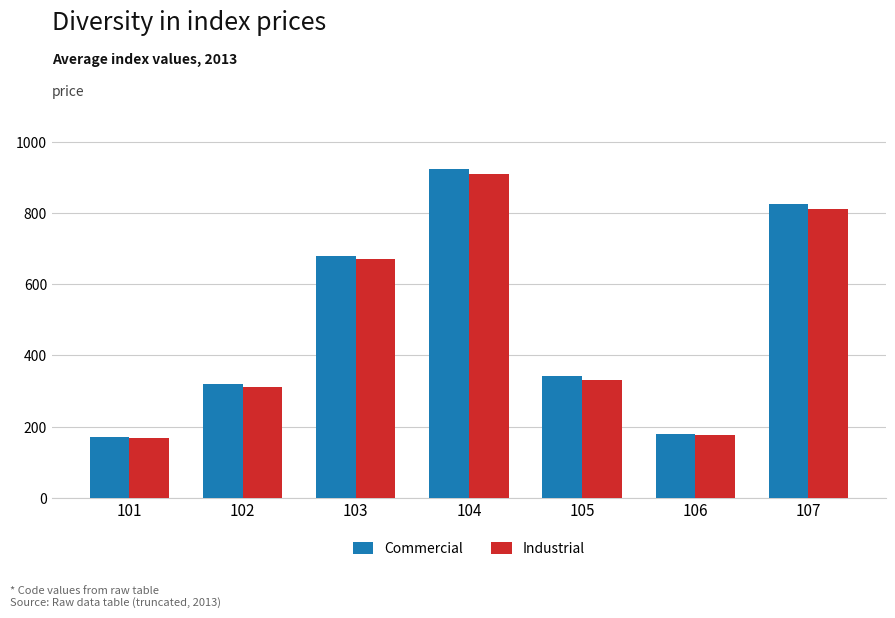

Which series has the widest spread of values?

Commercial